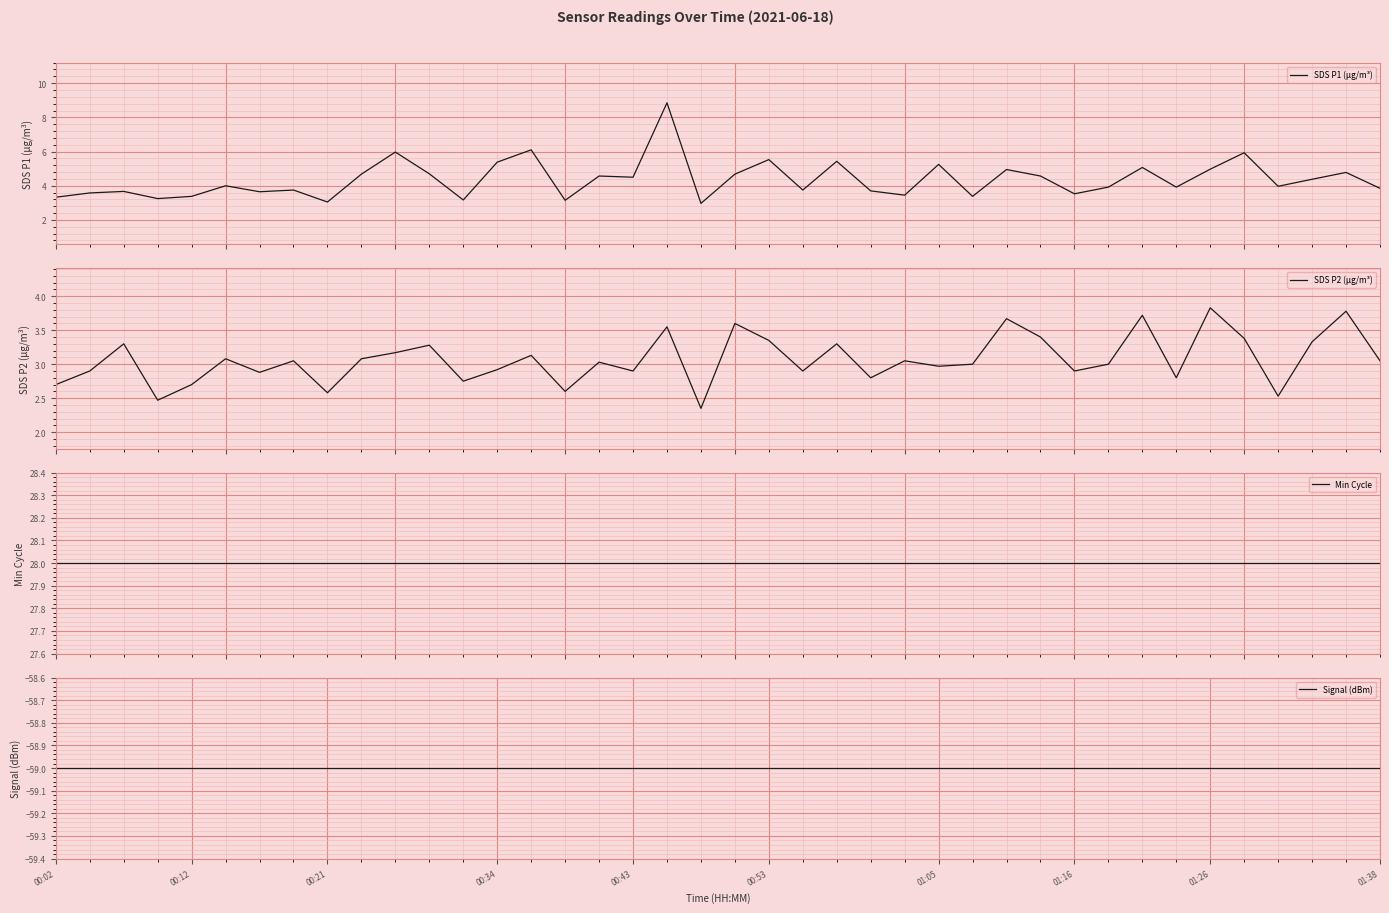

Is the value of SDS P1 (μg/m³) at 33 greater than the value of Min Cycle at 00:53?

No